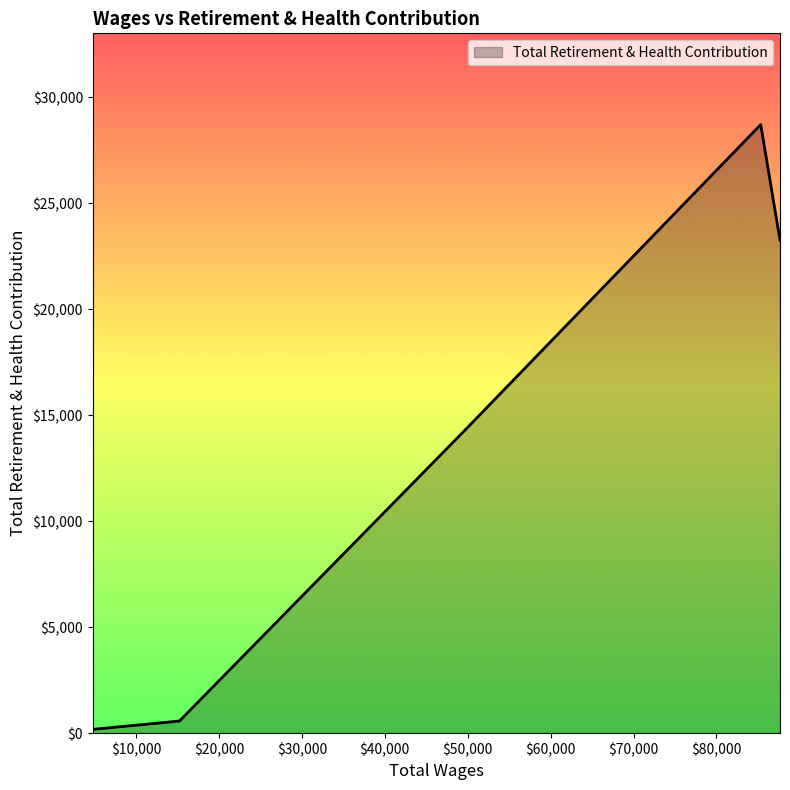

What is the sum of all values?

67378